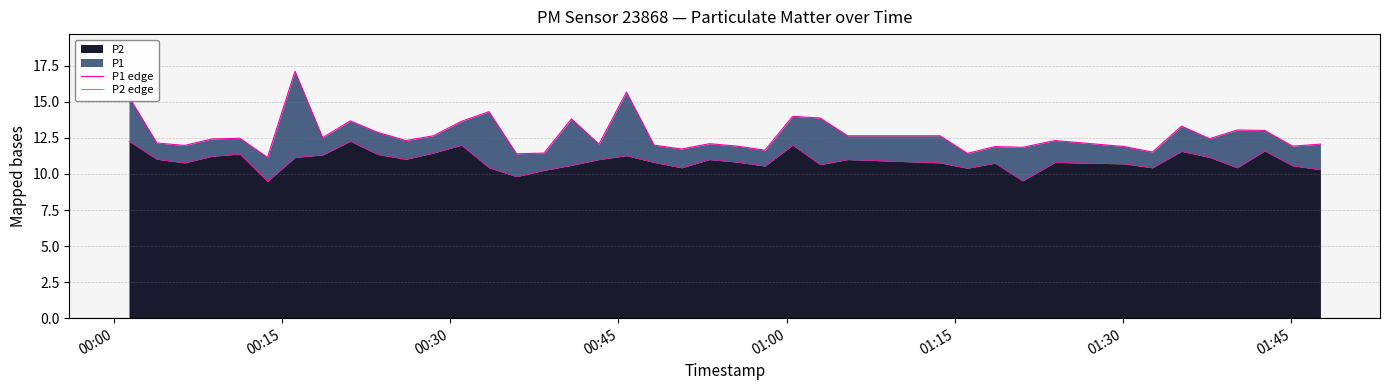

True or false: P2 edge has more than 2 interior local peaks.

True